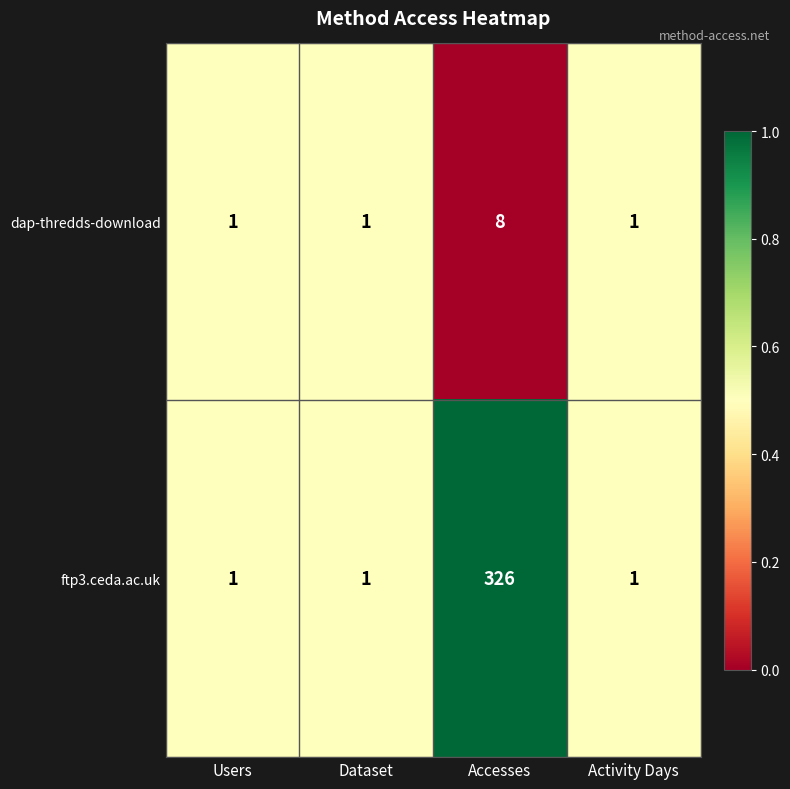

At which category is the sum across all series the highest?

Accesses